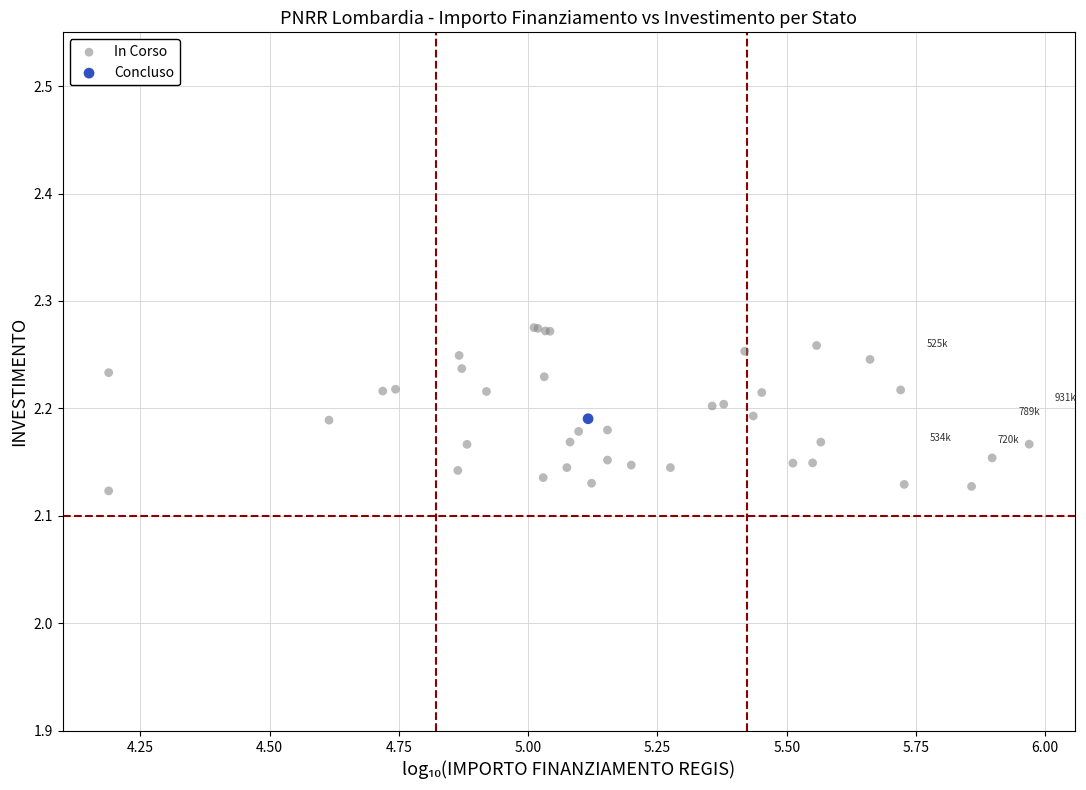

What are all the series names shown in the legend?

In Corso, Concluso